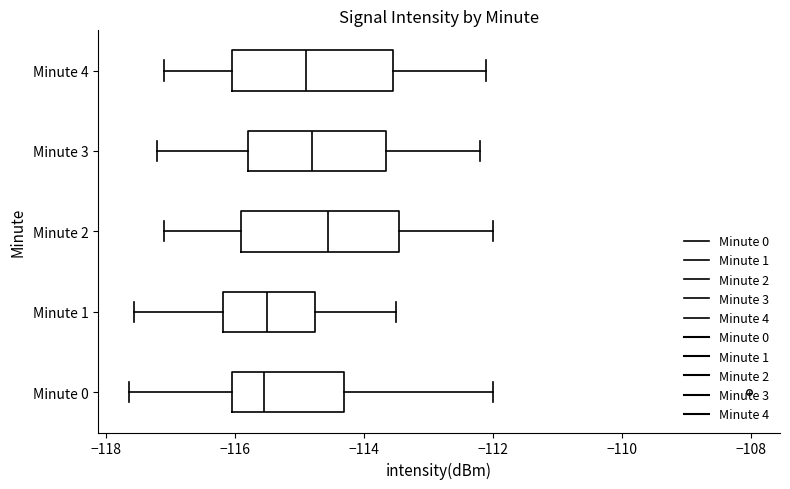

Reading bottom to top, read every box against the x-axis: the position of its median line, the range the box covers, and the ends of its whiskers. The values are not printed on the chart, so give them approximately, as read against the axis.

Minute 0: median -115.6, box -116.0 to -114.4, whiskers -117.6 to -112.0
Minute 1: median -115.4, box -116.2 to -114.8, whiskers -117.6 to -113.4
Minute 2: median -114.6, box -115.8 to -113.4, whiskers -117.0 to -112.0
Minute 3: median -114.8, box -115.8 to -113.6, whiskers -117.2 to -112.2
Minute 4: median -114.8, box -116.0 to -113.6, whiskers -117.0 to -112.0